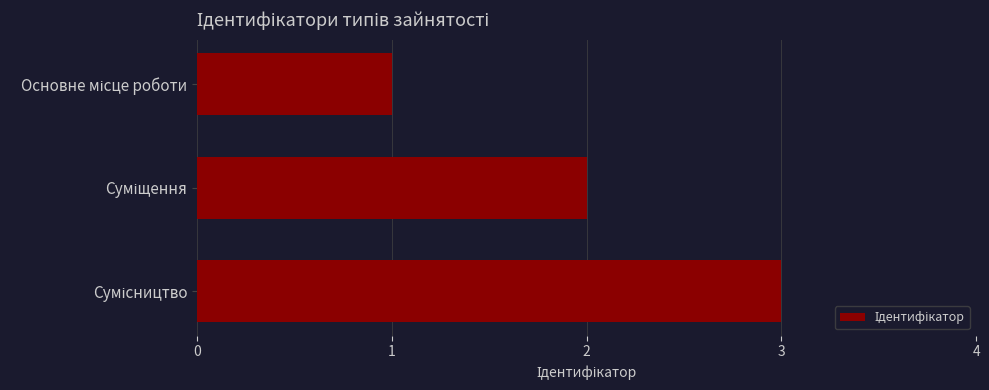

How many distinct data groups are displayed?

1